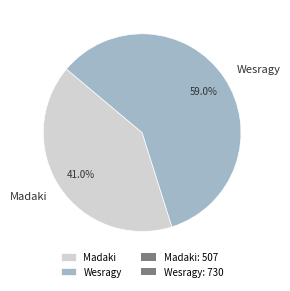

What percentage is the Wesragy slice, to the nearest percent?

59%